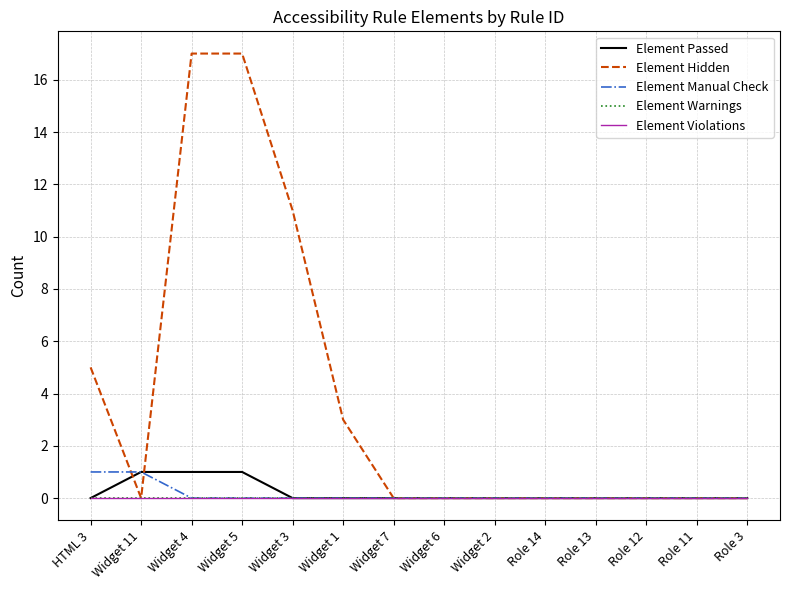

True or false: Element Passed has more than 0 points higher than both neighbors.

False